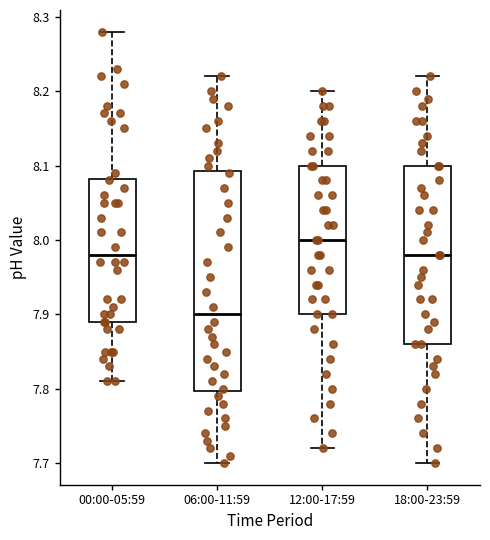

Where is the upper edge of the box for 00:00-05:59 on the y-axis? The values are not printed on the chart, so give them approximately, as read against the axis.

8.08